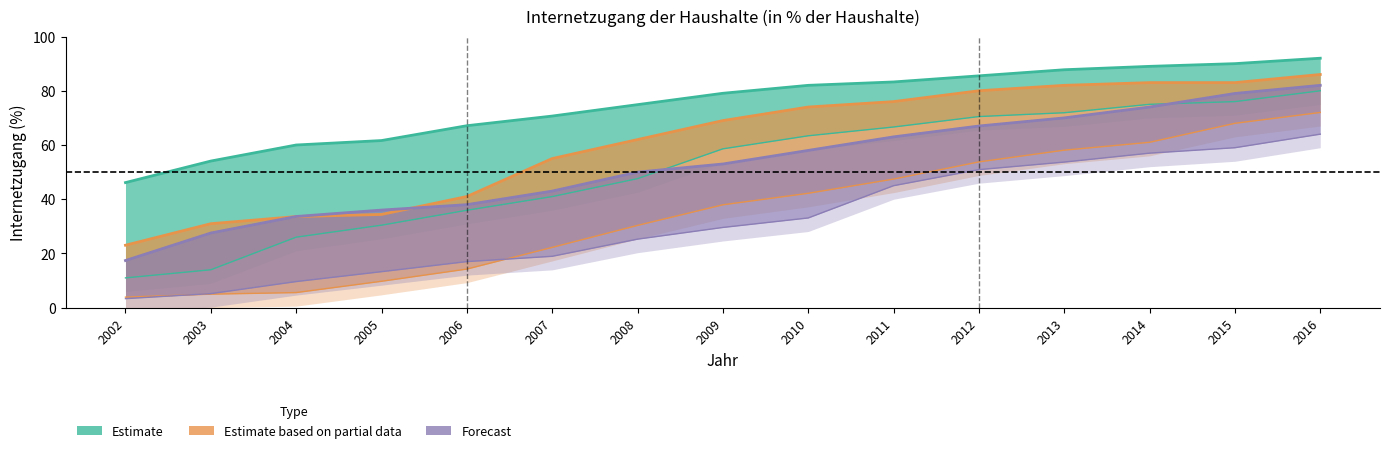

True or false: Bulgarien has more than 2 interior local peaks.

False